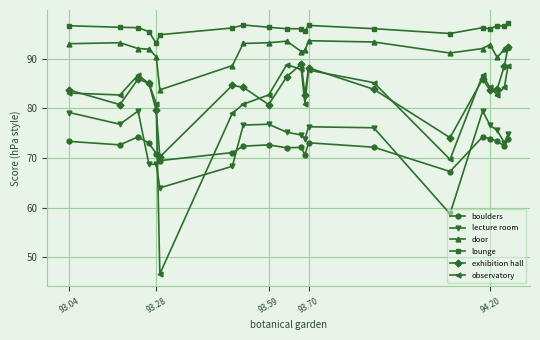

Which series has the widest spread of values?

observatory